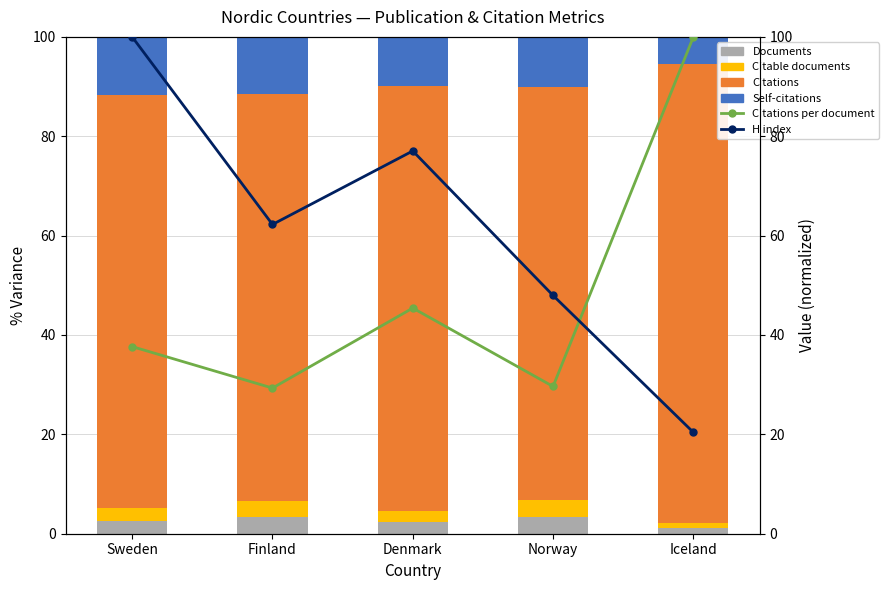

Reading left to right, list all the values displayed in this chart.

Documents: Sweden=2.6	Finland=3.4	Denmark=2.3	Norway=3.4	Iceland=1.1
Citable documents: Sweden=2.6	Finland=3.3	Denmark=2.2	Norway=3.3	Iceland=1.1
Citations: Sweden=83.0	Finland=81.8	Denmark=85.6	Norway=83.3	Iceland=92.4
Self-citations: Sweden=11.7	Finland=11.6	Denmark=9.9	Norway=10.0	Iceland=5.4
Citations per document: Sweden=37.7	Finland=29.3	Denmark=45.4	Norway=29.6	Iceland=100.0
H index: Sweden=100.0	Finland=62.2	Denmark=77.0	Norway=48.0	Iceland=20.4